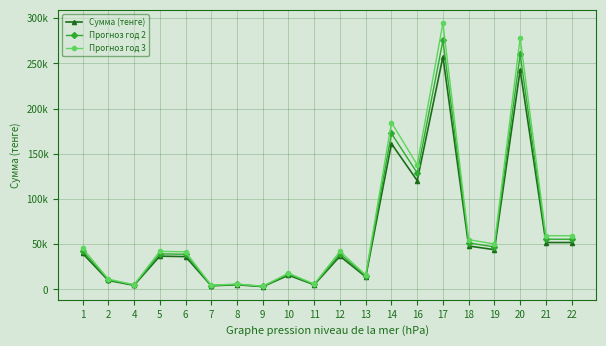

Is this an area chart (filled region under the line)?

No